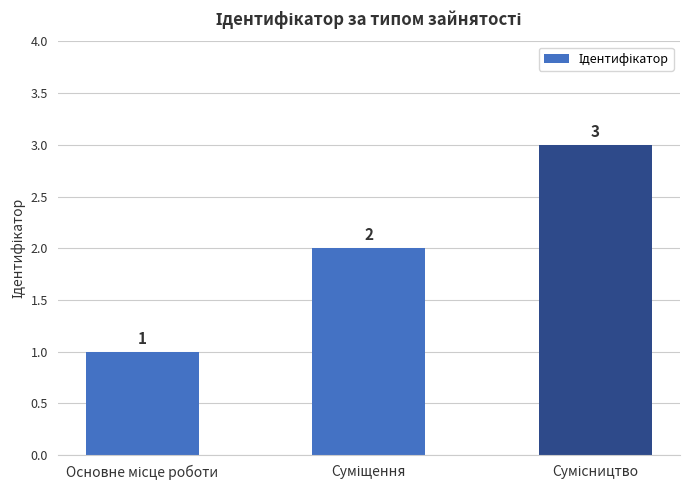

What is the value of the 2nd bar from the left?

2